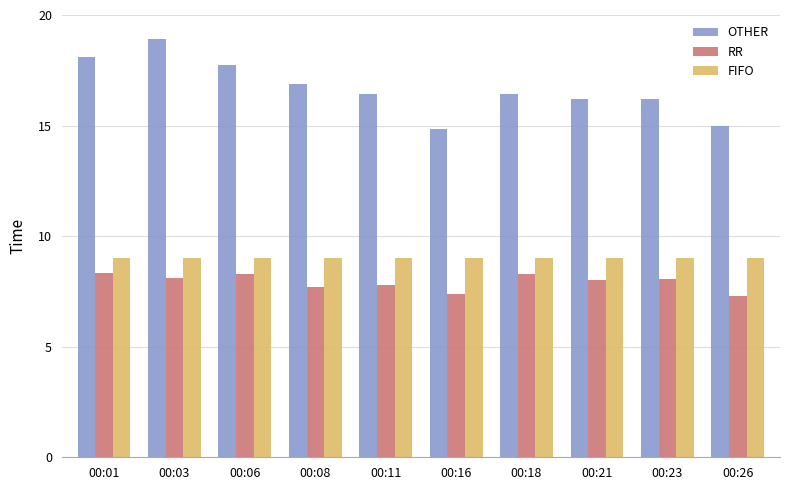

The value of FIFO at 00:18 is 9.0. True or false?

True